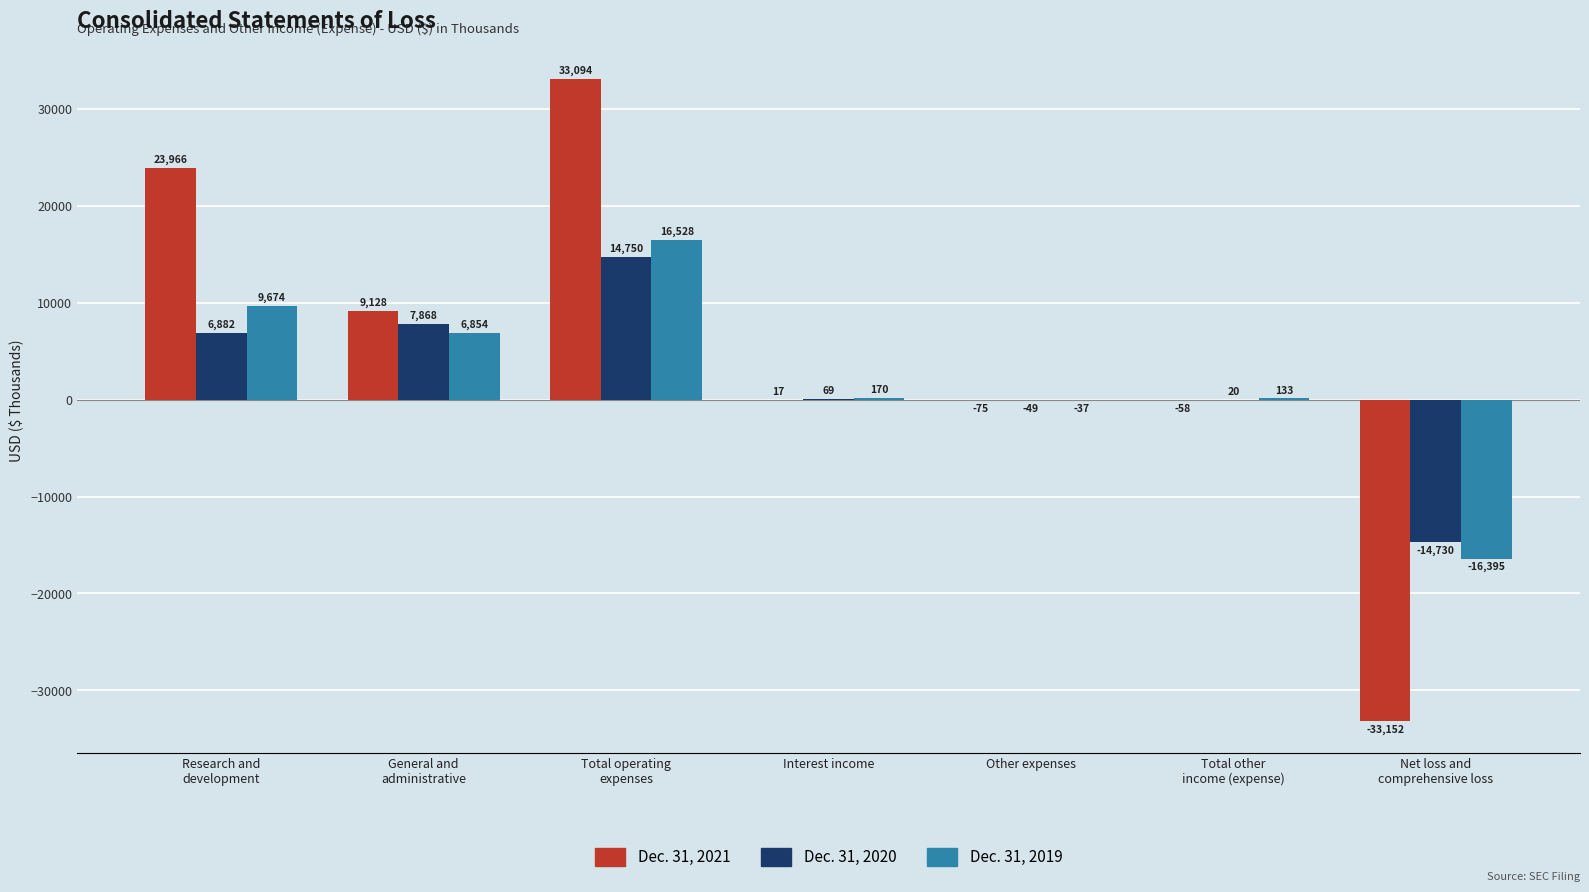

How many distinct data groups are displayed?

3